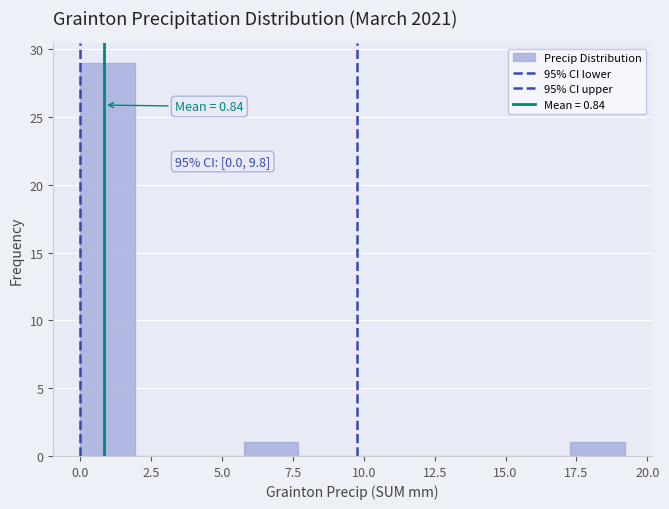

Around what value on the x-axis is the tallest bar? Give the approximate position of its centre, as read against the axis.

1.0